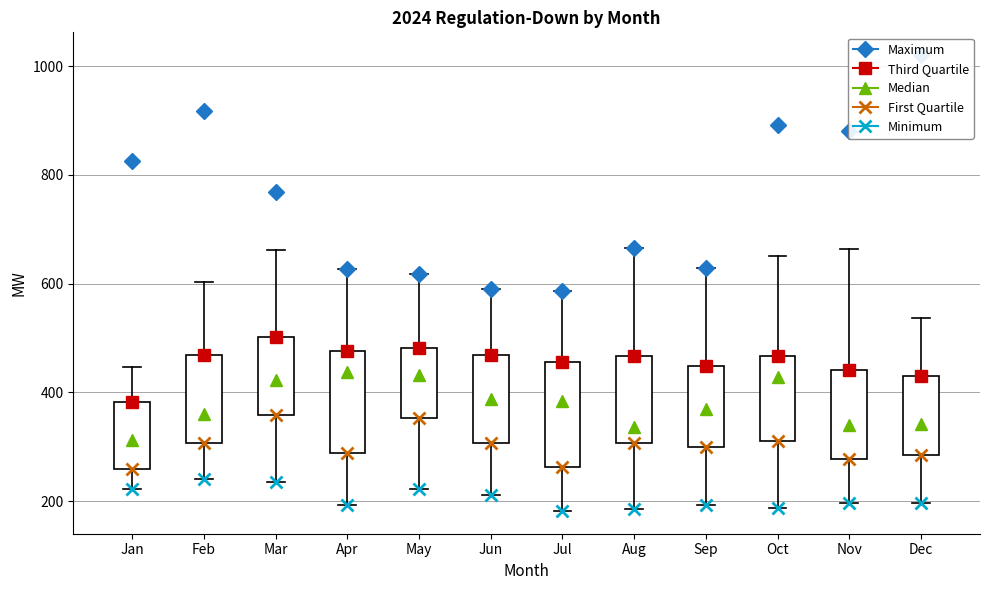

Where does the median line of the box for Jul sit on the y-axis? The values are not printed on the chart, so give them approximately, as read against the axis.

380